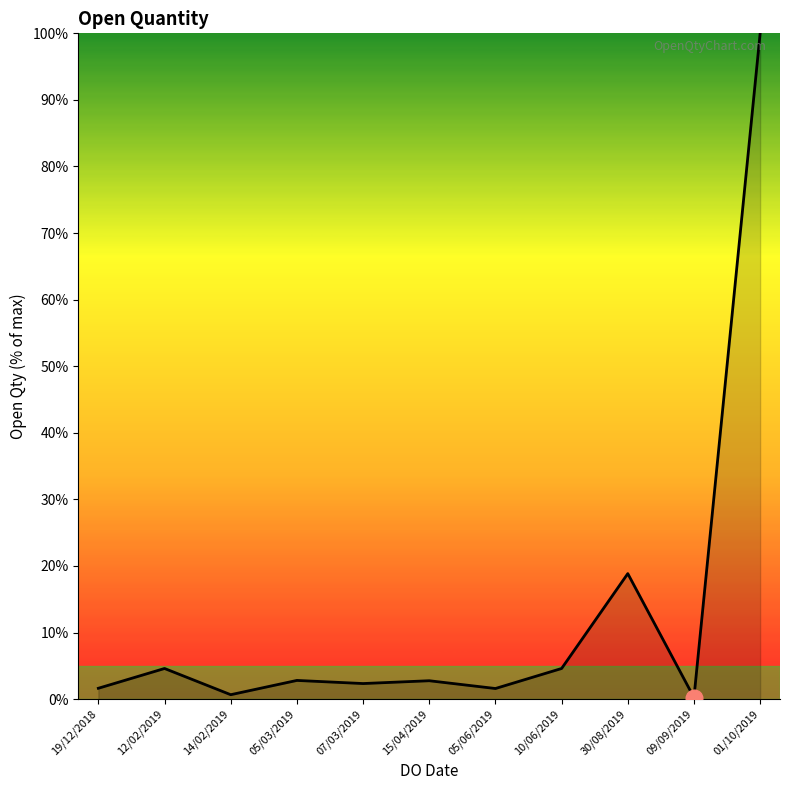

What is the smallest value displayed?

0.2